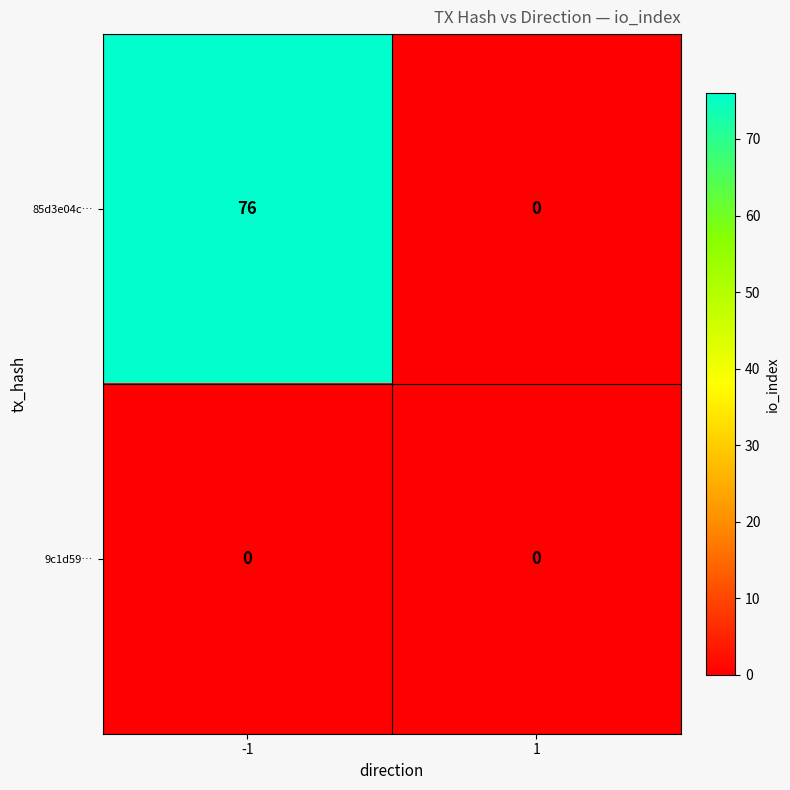

Which series has the largest total across all categories?

85d3e04c…